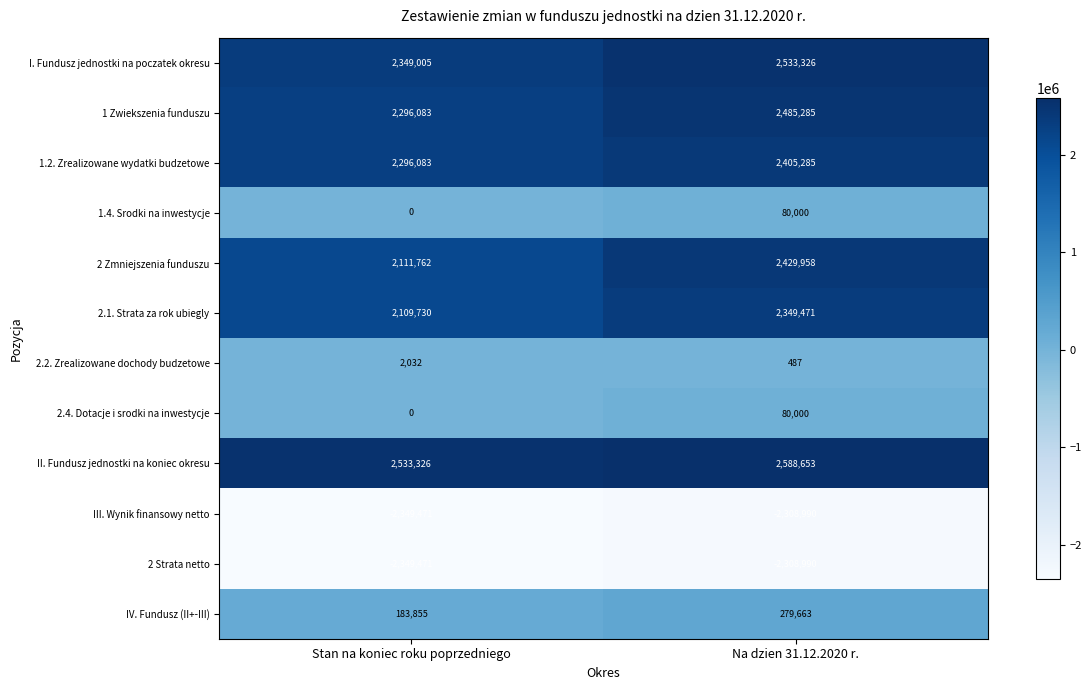

True or false: I. Fundusz jednostki na poczatek okresu has a value of 904615 at Stan na koniec roku poprzedniego.

False